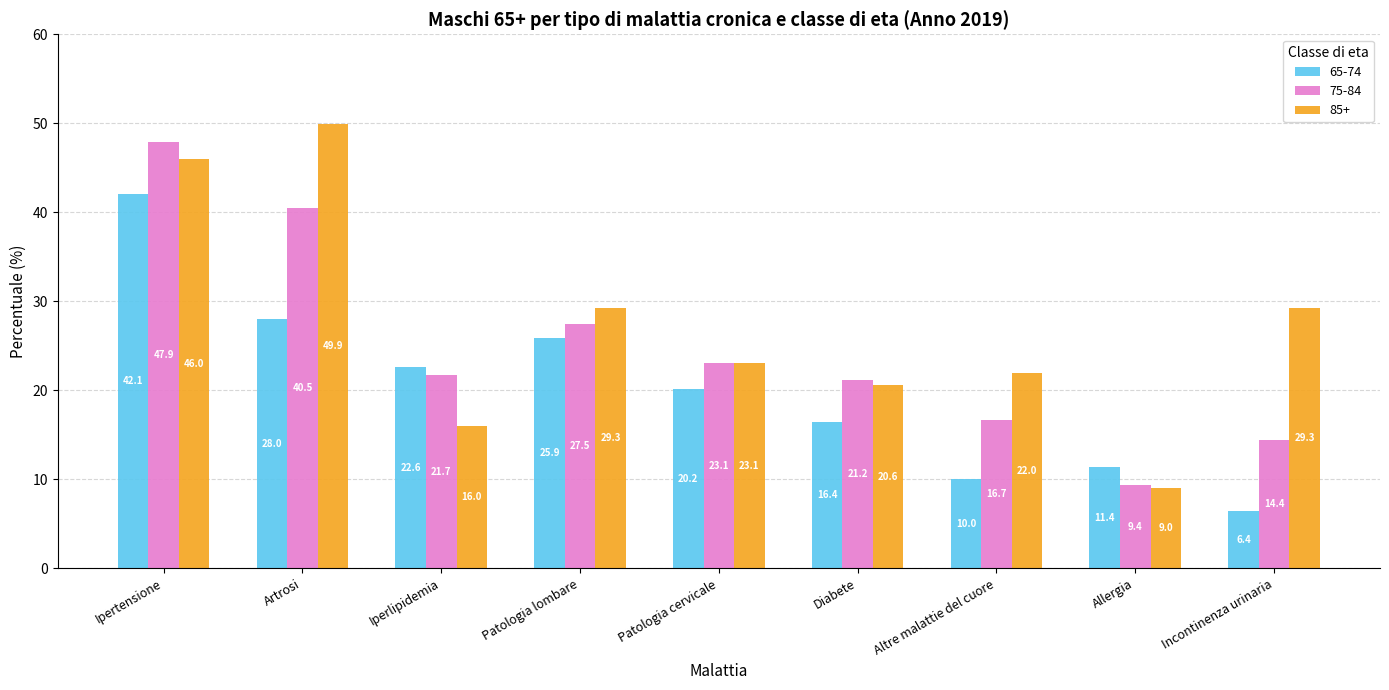

At which label does 65-74 reach its peak?

Ipertensione